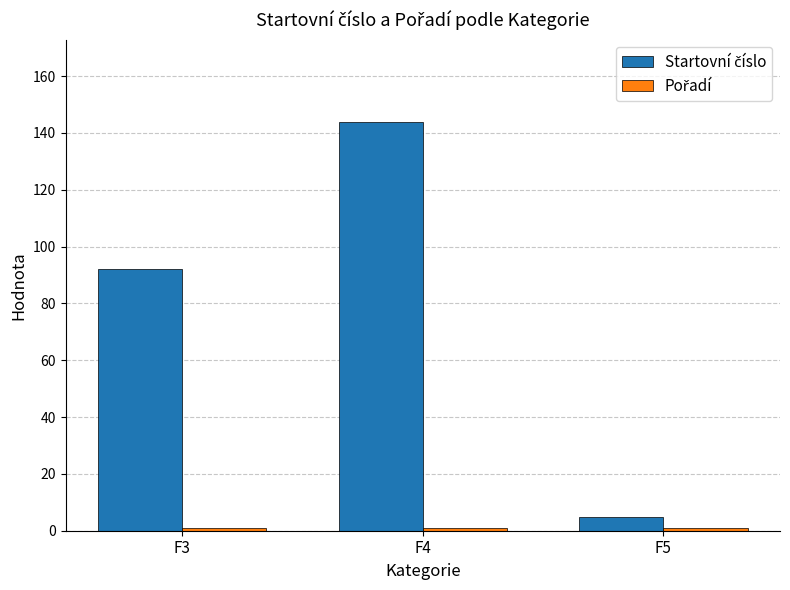

What is the greatest value displayed?

144